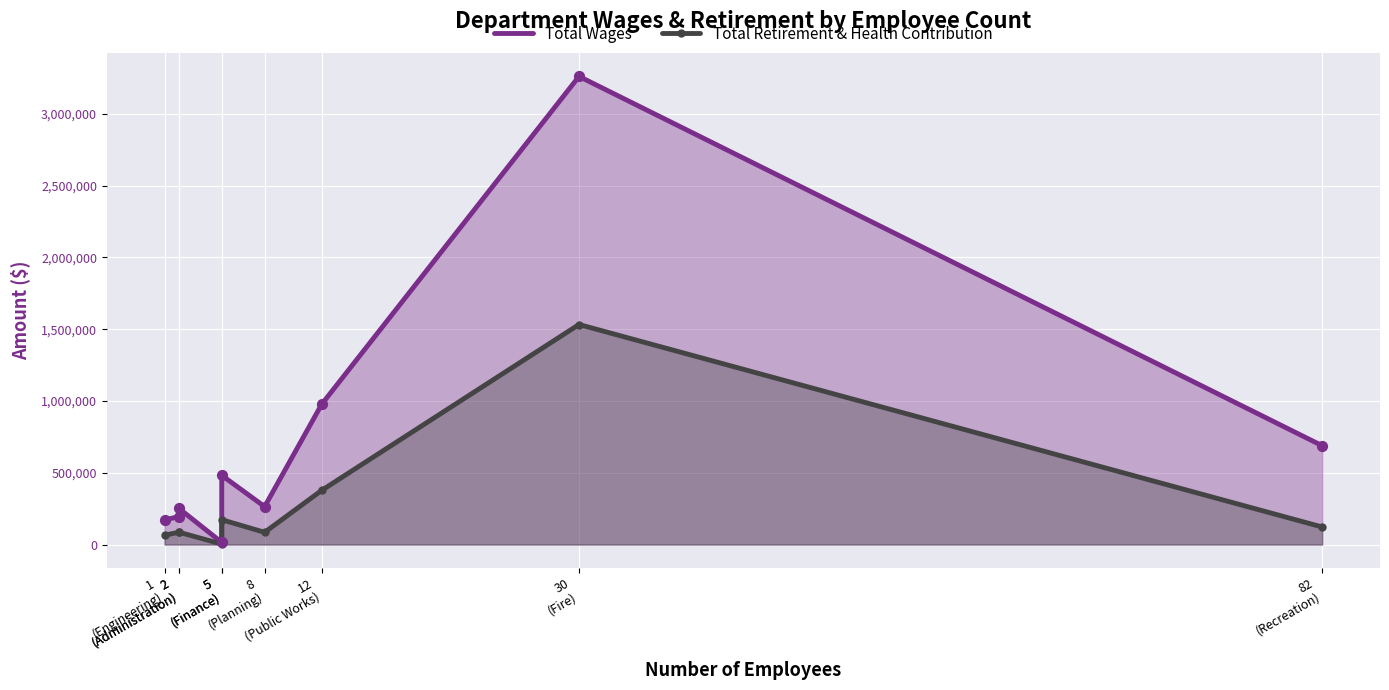

What is the total value across all series at 2
(Administration)?

280754